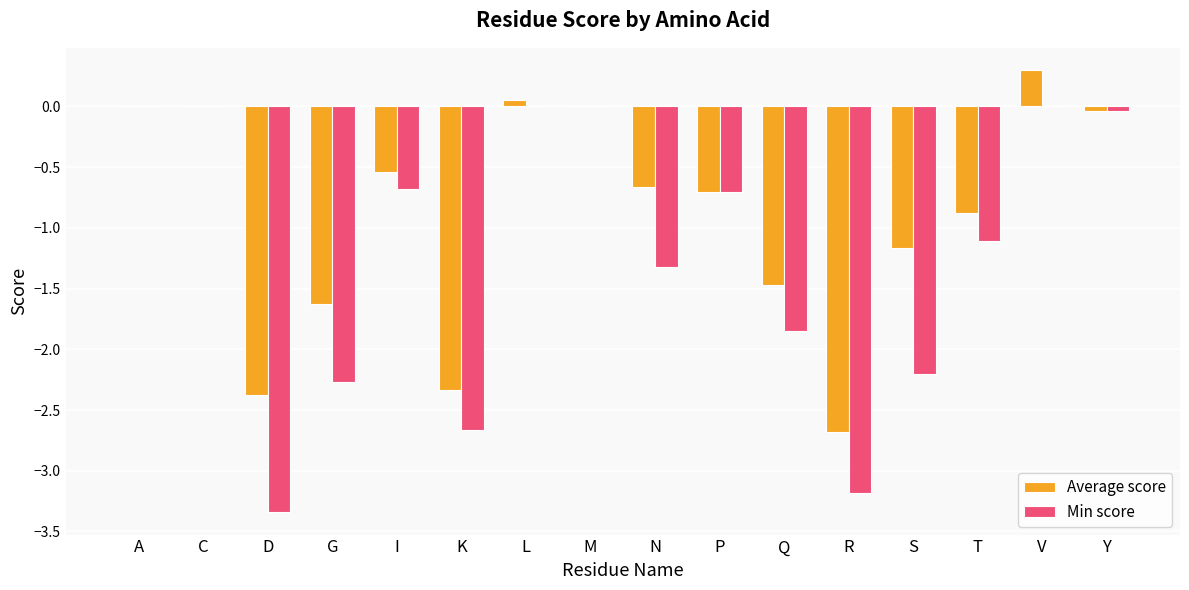

Which series has the largest total across all categories?

Average score